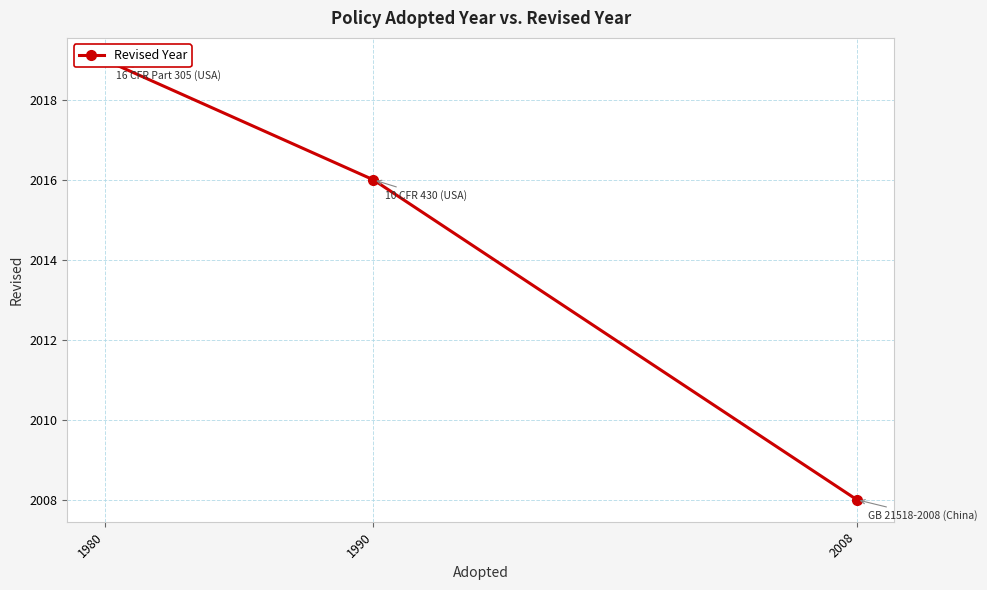

Reading left to right, list all the values displayed in this chart.

2019	2016	2008